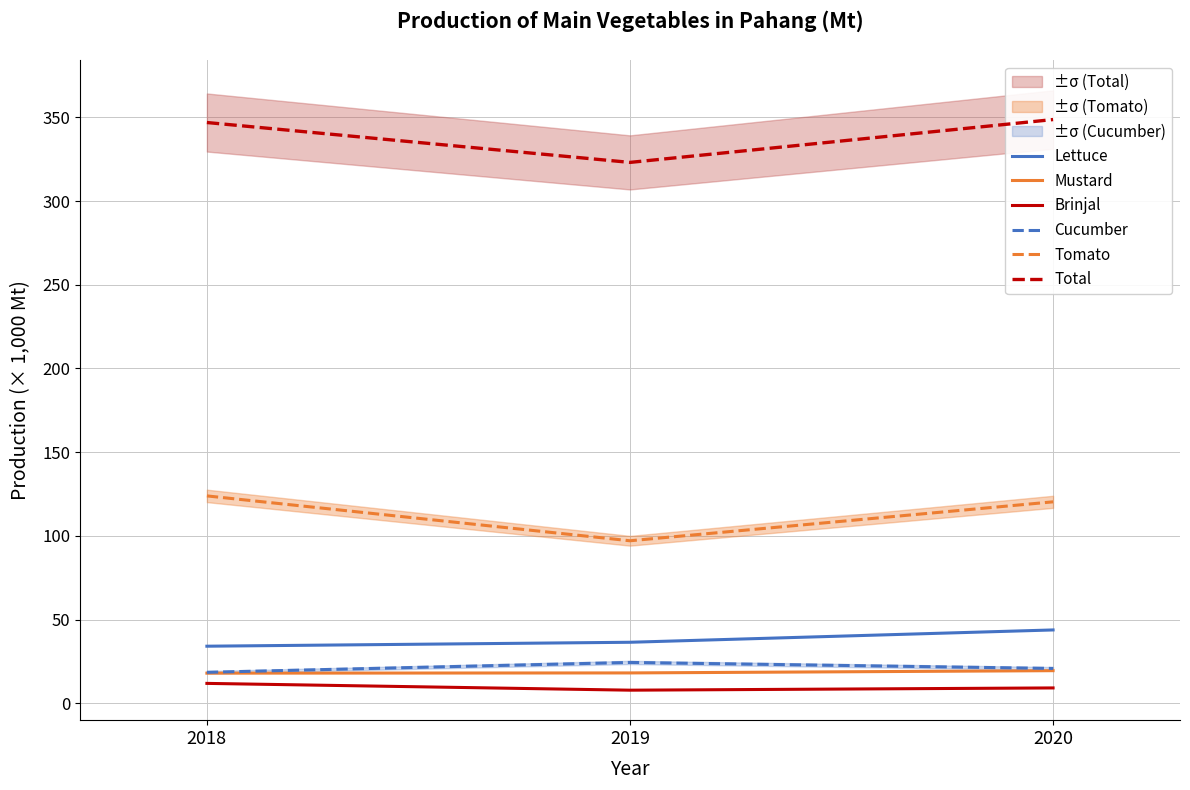

Between 2018 and 2020, which series saw the biggest shift?

Lettuce